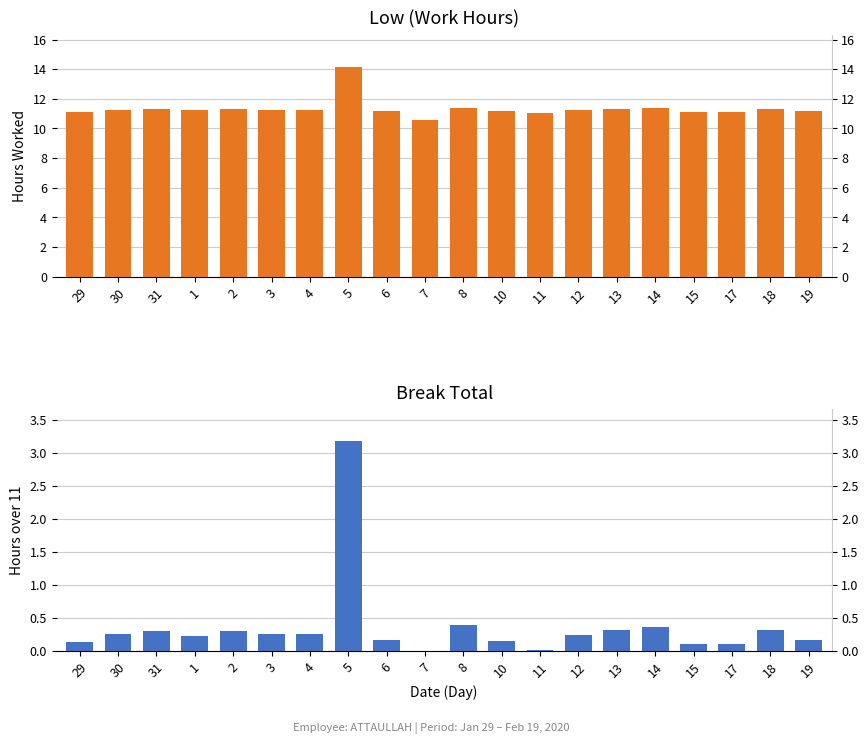

At 31, list the series in order from largest to smallest.

Low, Break Total (hours over 11)